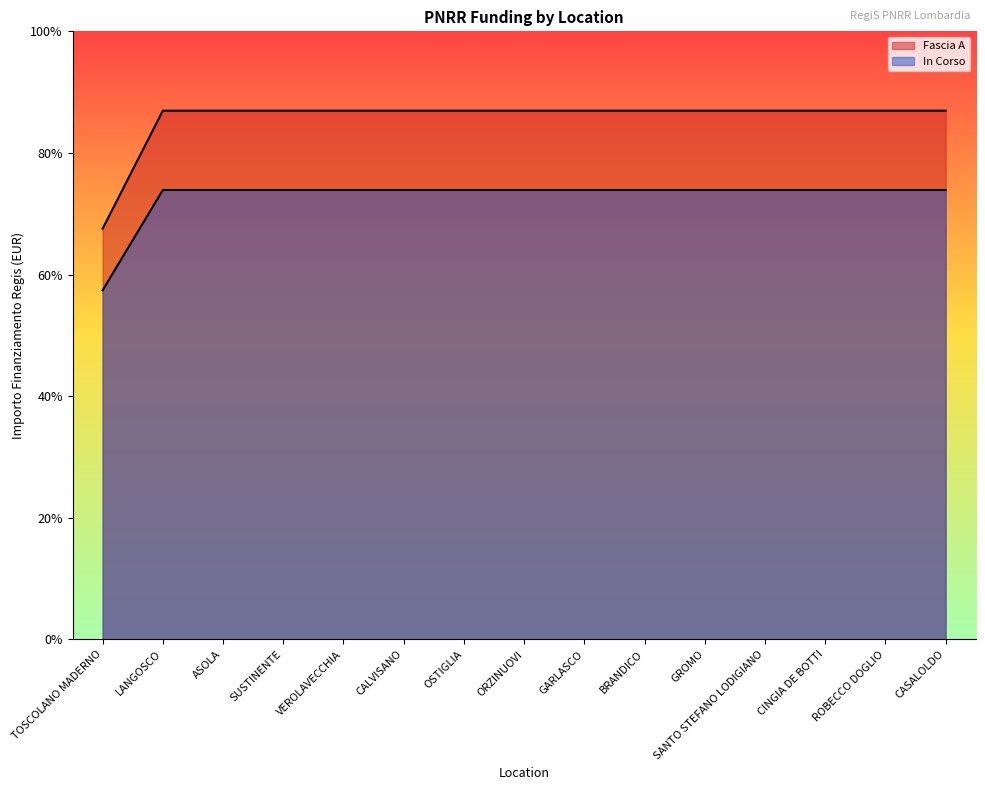

At how many categories does at least one series exceed 18734?

14